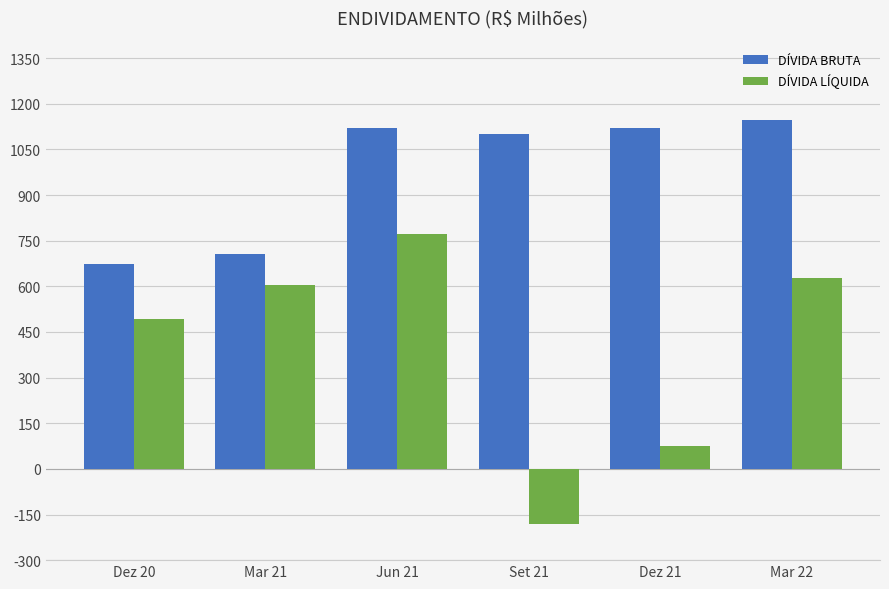

The DÍVIDA BRUTA series shows 1121.1 at Jun 21. True or false?

True